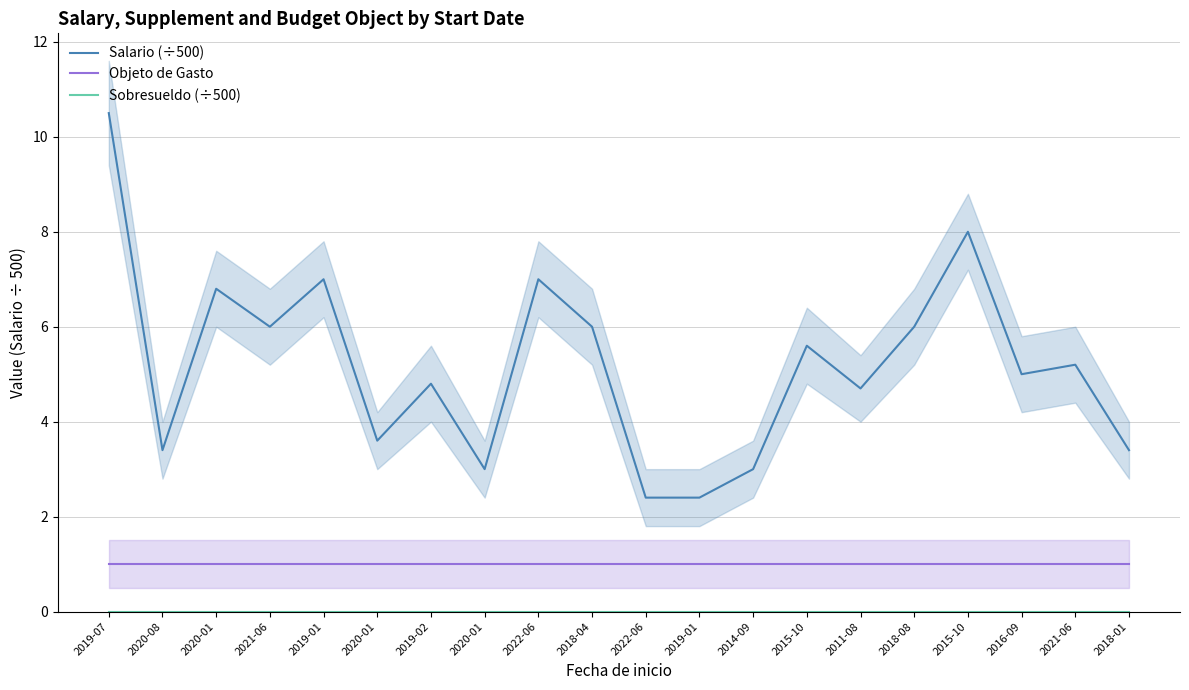

True or false: Sobresueldo (÷500) has more than 1 interior local peaks.

False